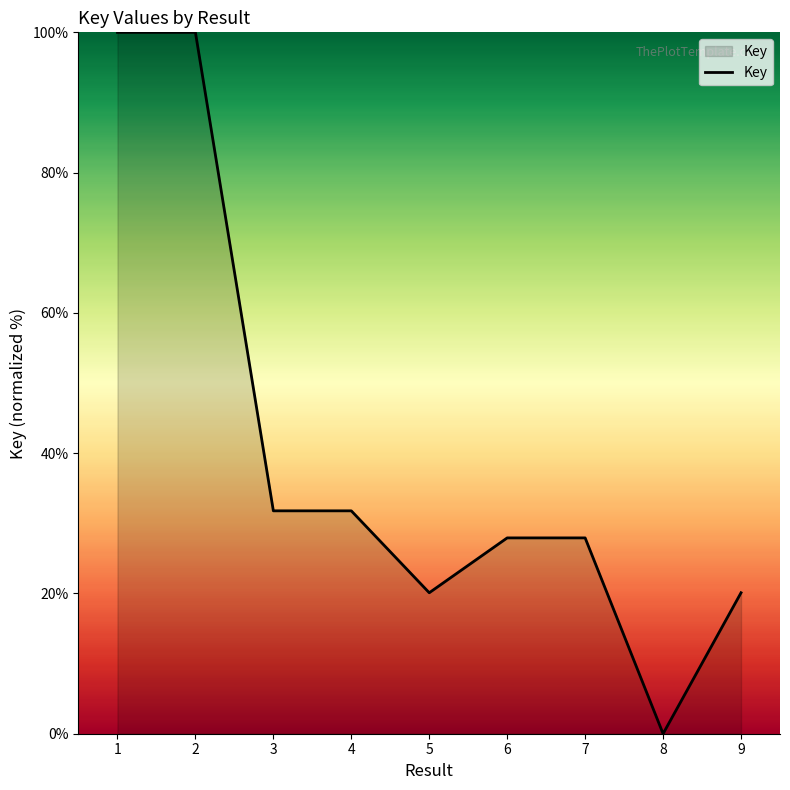

The value at 8 is -37.9. True or false?

False